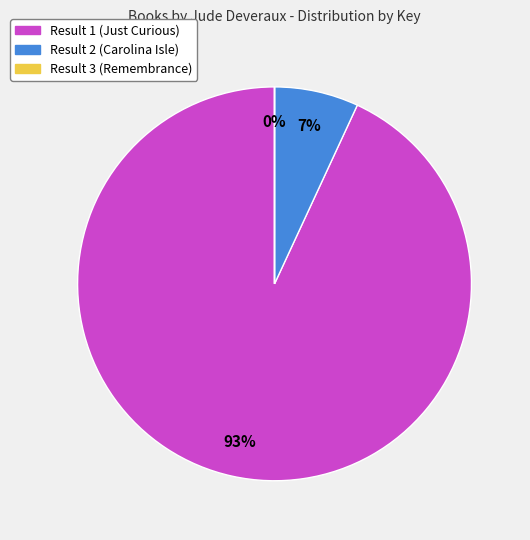

Which slice is the largest?

Result 1 (Just Curious)